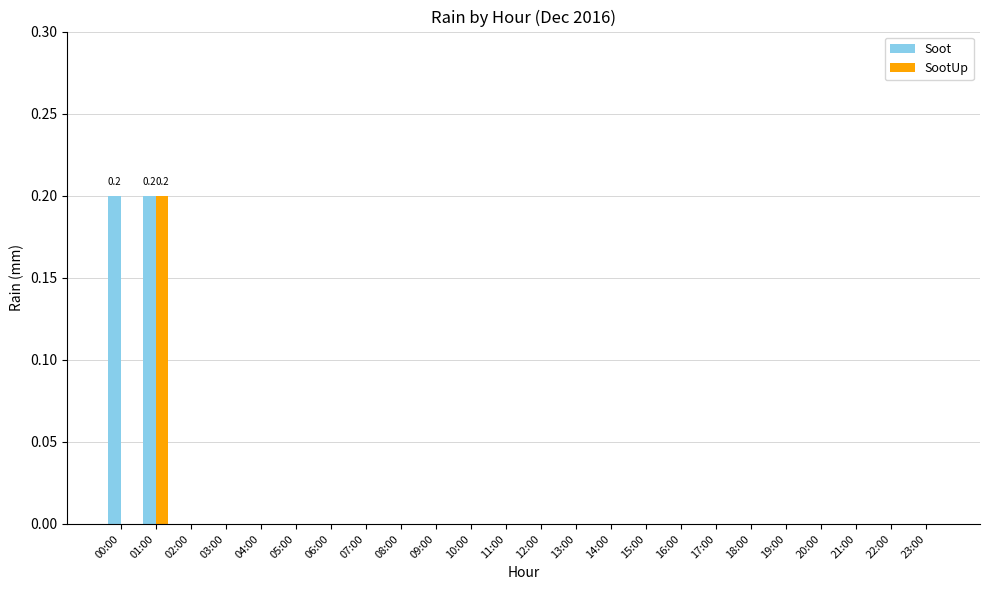

Reading left to right, what are all the values shown in this chart?

Soot: 00:00=0.2	01:00=0.2	02:00=0.0	03:00=0.0	04:00=0.0	05:00=0.0	06:00=0.0	07:00=0.0	08:00=0.0	09:00=0.0	10:00=0.0	11:00=0.0	12:00=0.0	13:00=0.0	14:00=0.0	15:00=0.0	16:00=0.0	17:00=0.0	18:00=0.0	19:00=0.0	20:00=0.0	21:00=0.0	22:00=0.0	23:00=0.0
SootUp: 00:00=0.0	01:00=0.2	02:00=0.0	03:00=0.0	04:00=0.0	05:00=0.0	06:00=0.0	07:00=0.0	08:00=0.0	09:00=0.0	10:00=0.0	11:00=0.0	12:00=0.0	13:00=0.0	14:00=0.0	15:00=0.0	16:00=0.0	17:00=0.0	18:00=0.0	19:00=0.0	20:00=0.0	21:00=0.0	22:00=0.0	23:00=0.0